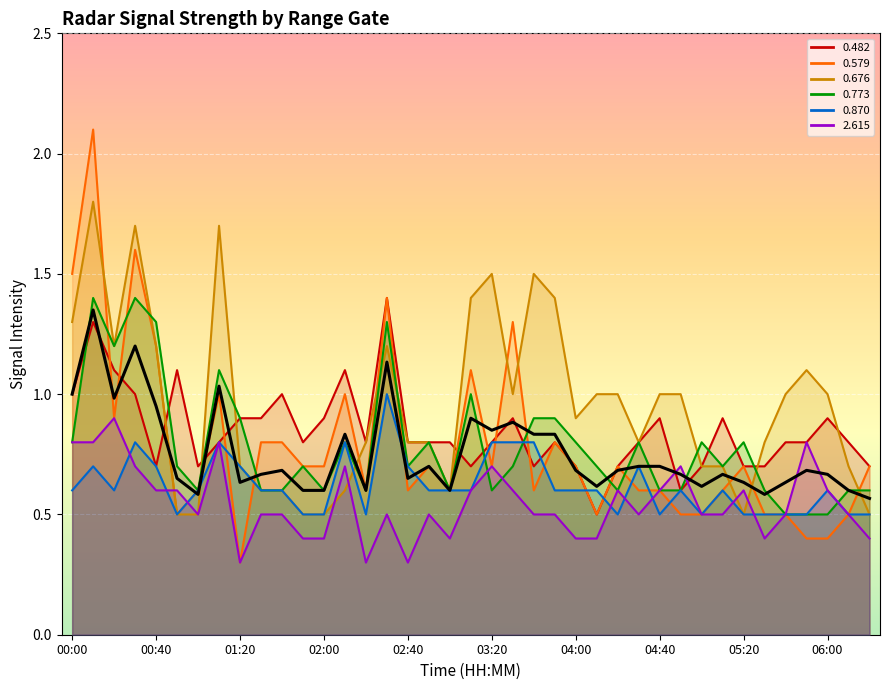

How many lines are shown in the chart?

1